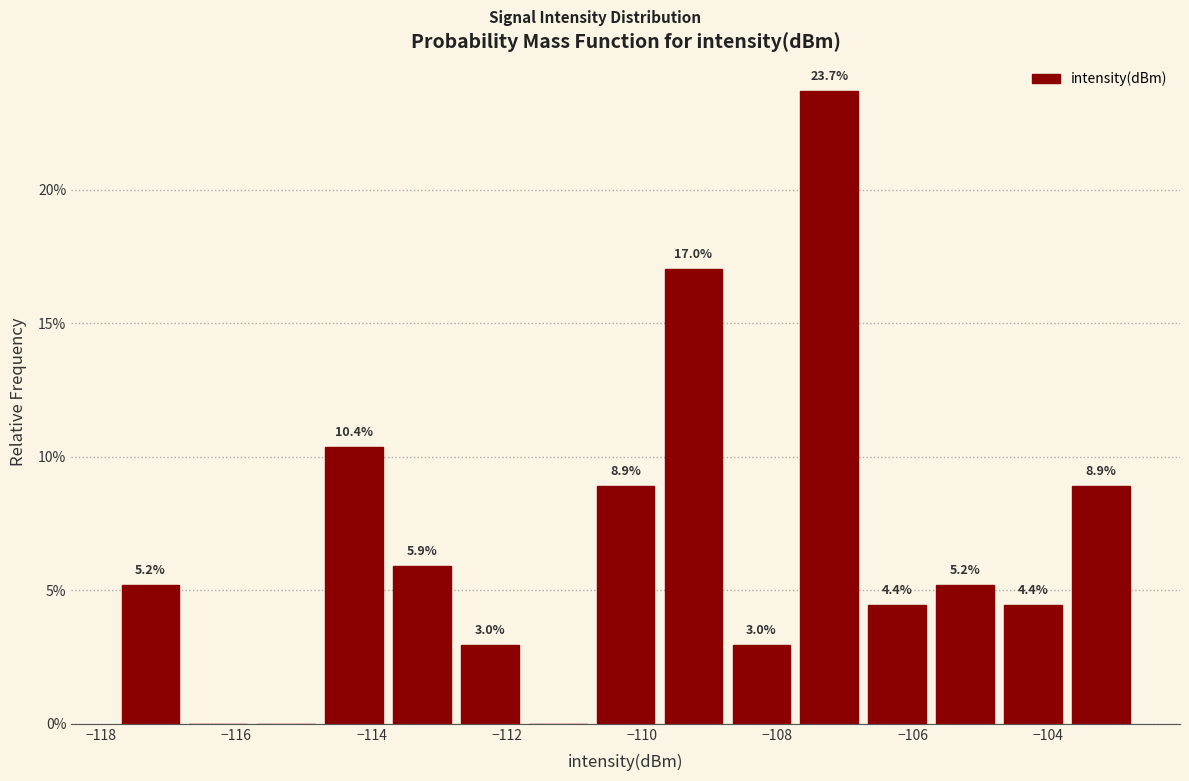

Which range on the x-axis has the tallest bar?

-107.8 to -106.8